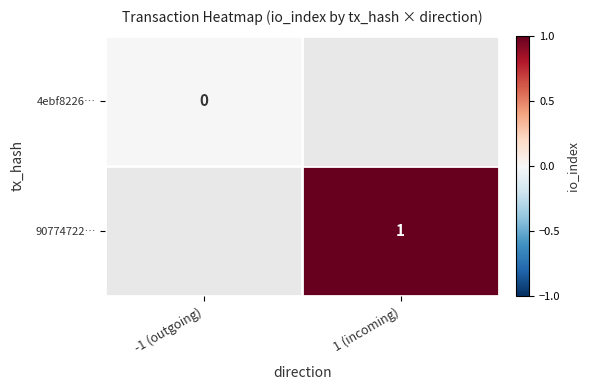

Which category has the highest value across all series?

1 (incoming)